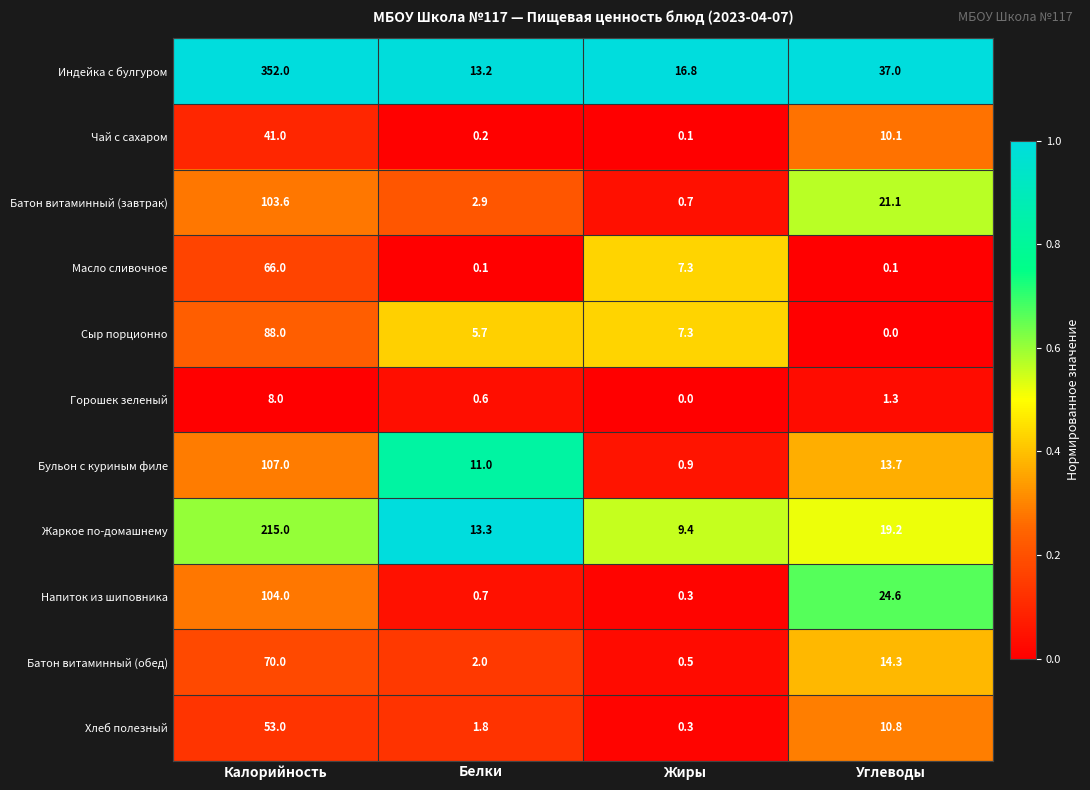

Which series has the largest range (max minus min)?

Индейка с булгуром